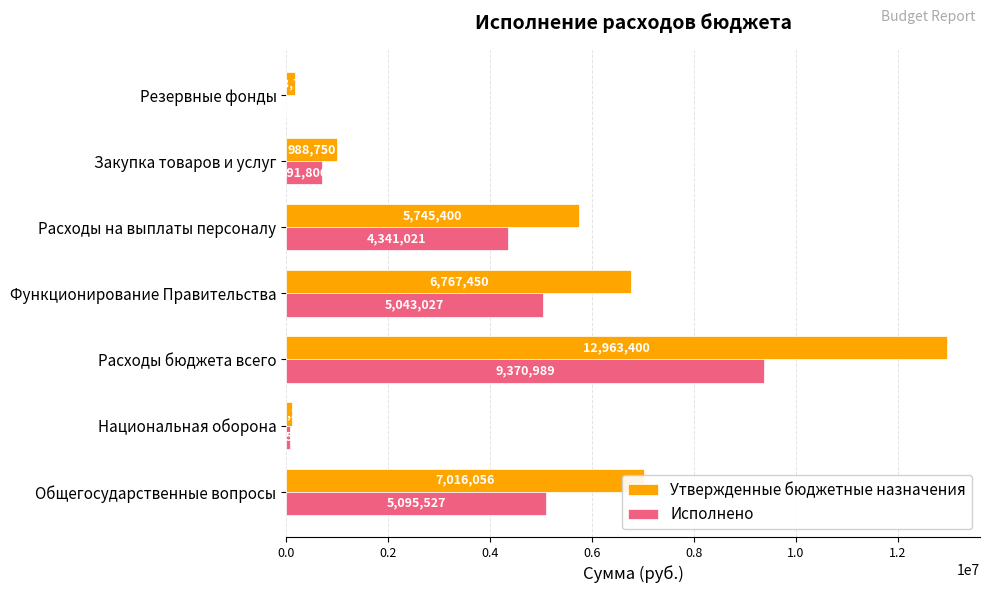

Between Расходы бюджета всего and Расходы на выплаты персоналу, which series saw the biggest shift?

Утвержденные бюджетные назначения